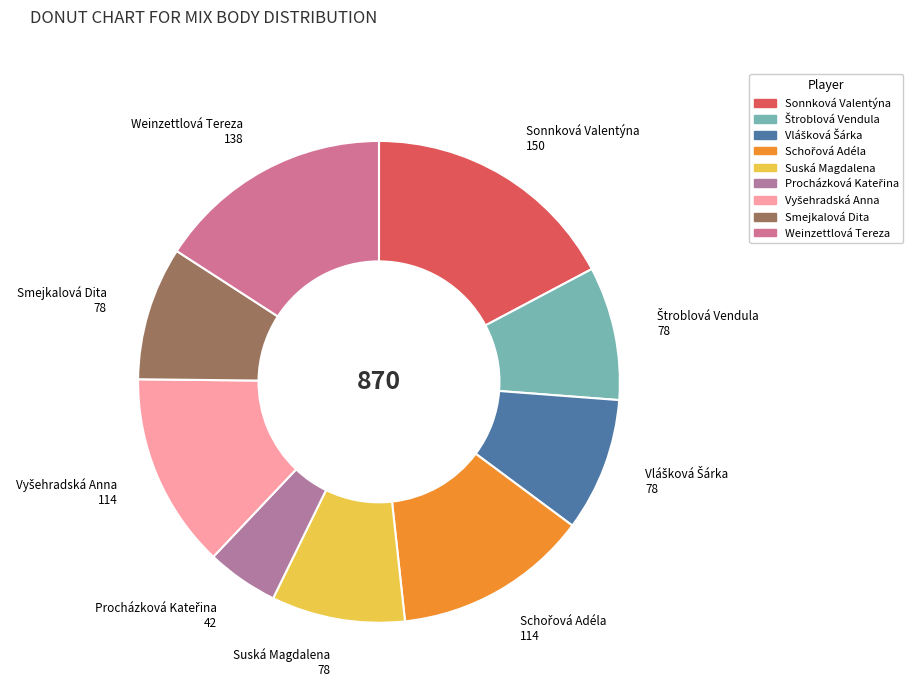

Count the number of slices in the pie.

9